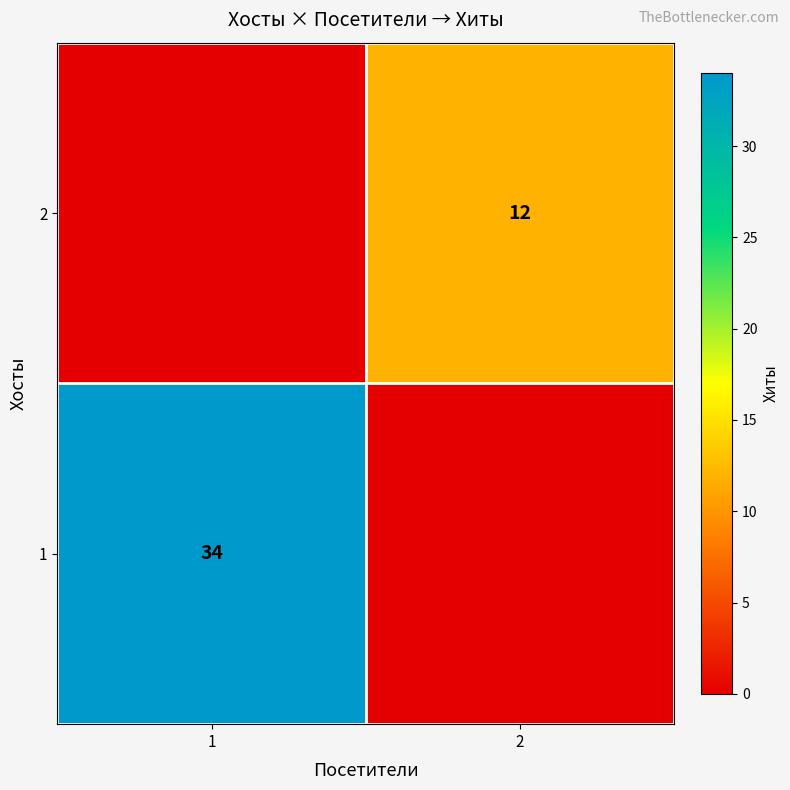

What is the difference between the highest and lowest values at 1?

34